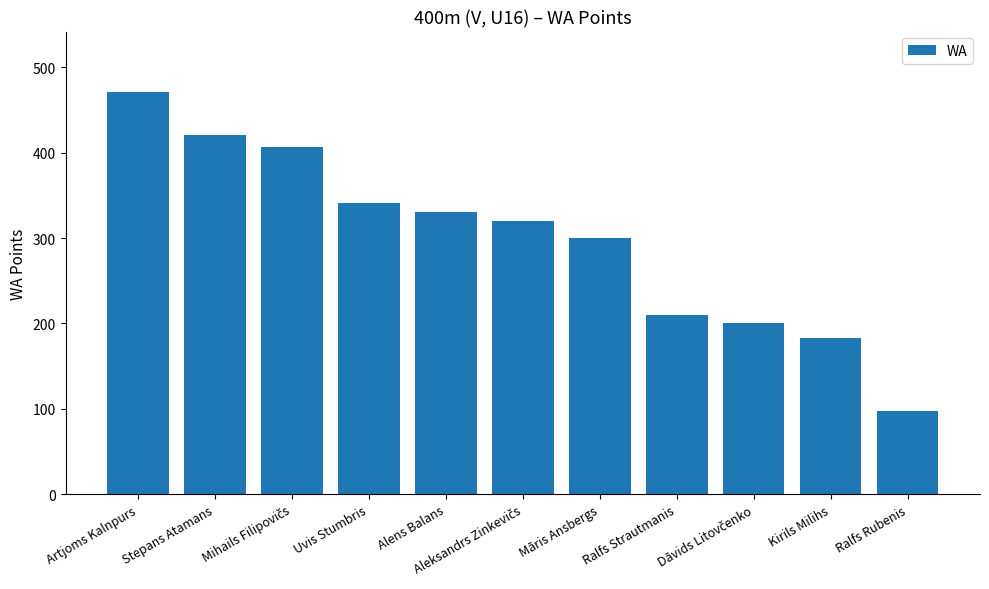

The chart shows a value of 300 at Māris Ansbergs. True or false?

True